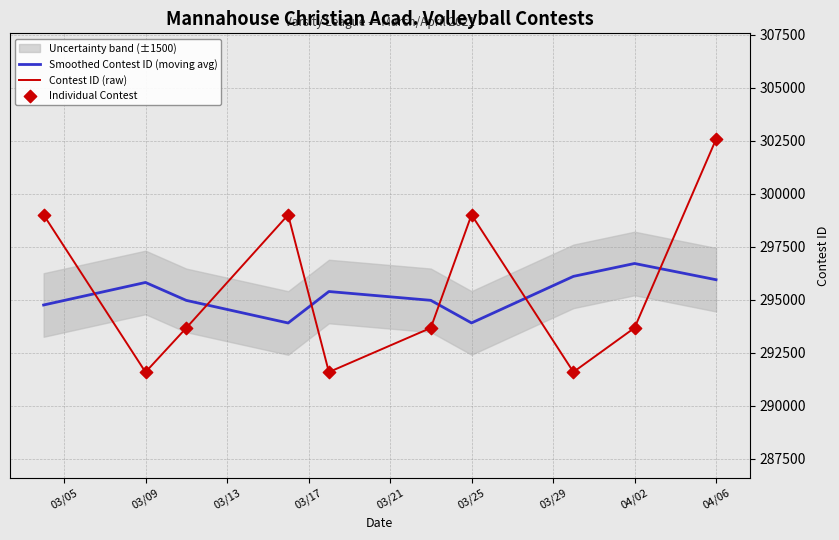

Which series reaches the minimum Y coordinate?

Contest ID (raw)